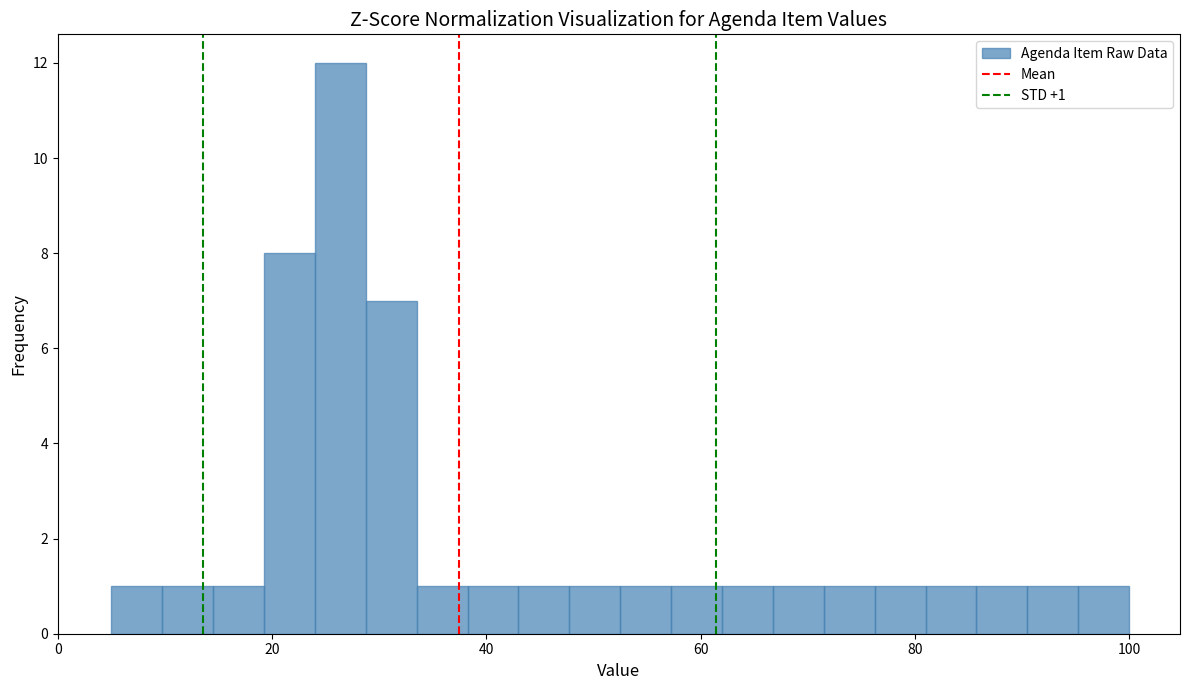

Around what value on the x-axis is the tallest bar? Give the approximate position of its centre, as read against the axis.

26